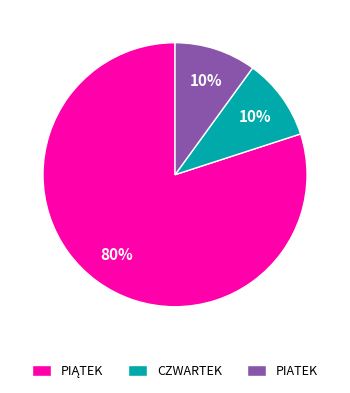

What is the ratio of the value at PIATEK to the value at CZWARTEK?

1.0